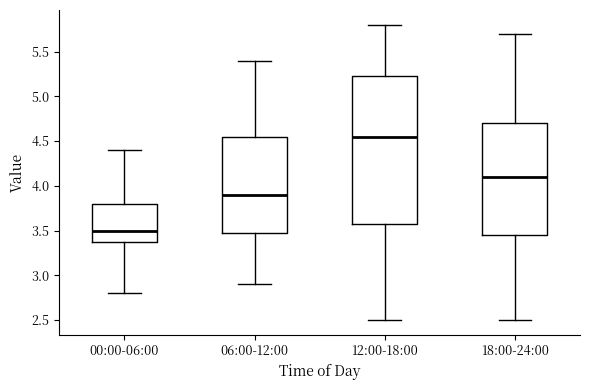

Where is the upper edge of the box for 18:00-24:00 on the y-axis? The values are not printed on the chart, so give them approximately, as read against the axis.

4.70